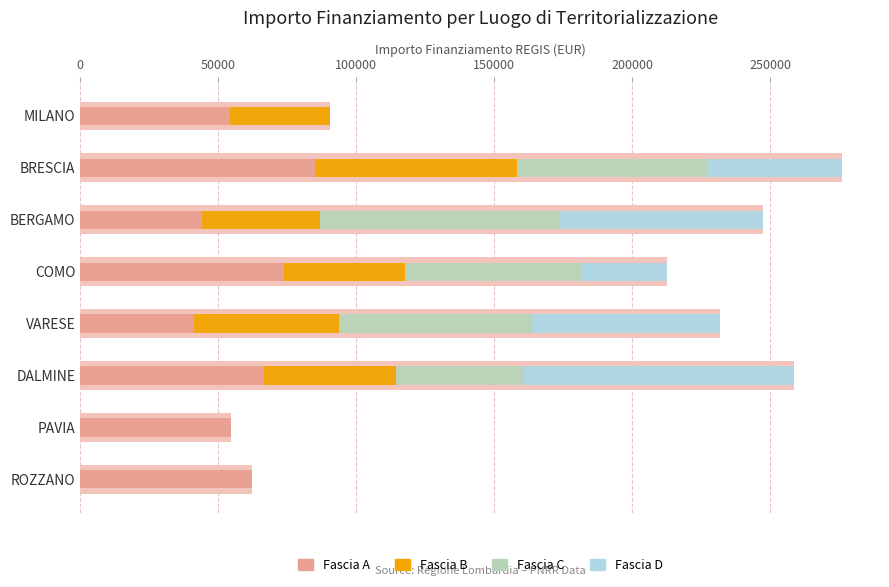

Which series has the widest spread of values?

Fascia D